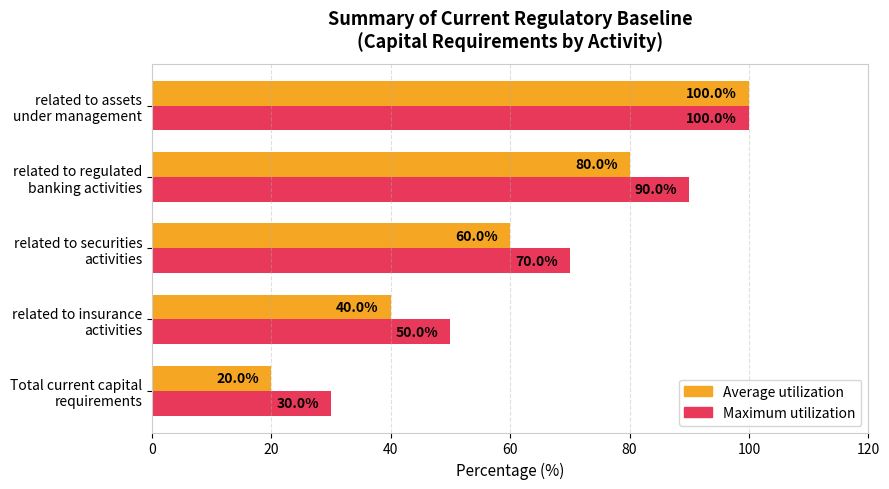

List the series in order of their overall mean, lowest first.

Average utilization, Maximum utilization